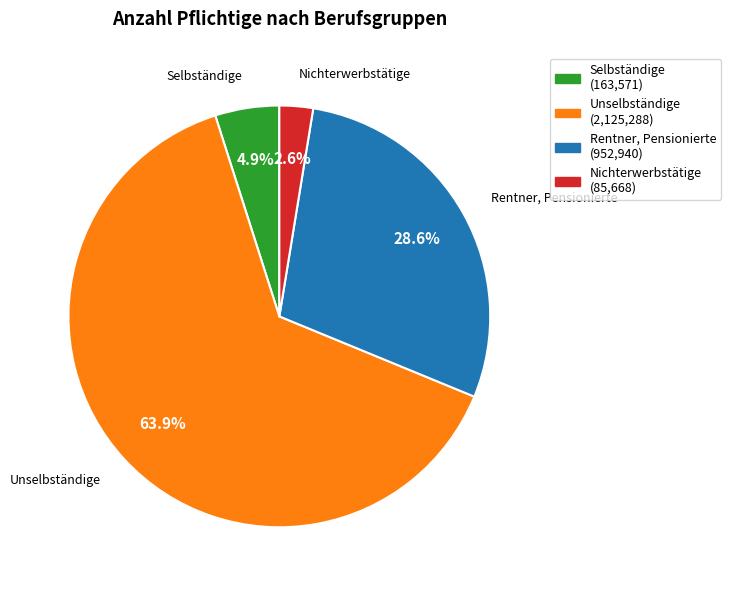

How many segments does this pie chart have?

4